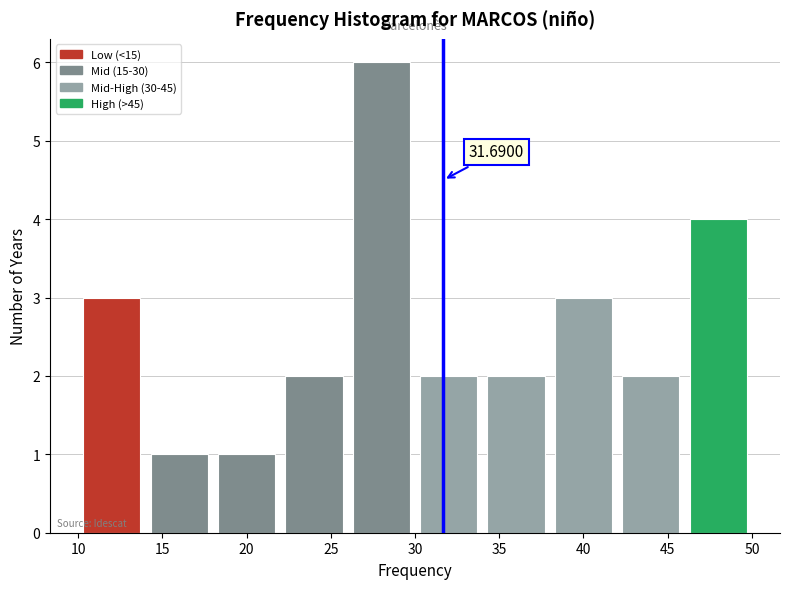

Which range on the x-axis has the tallest bar?

26 to 30